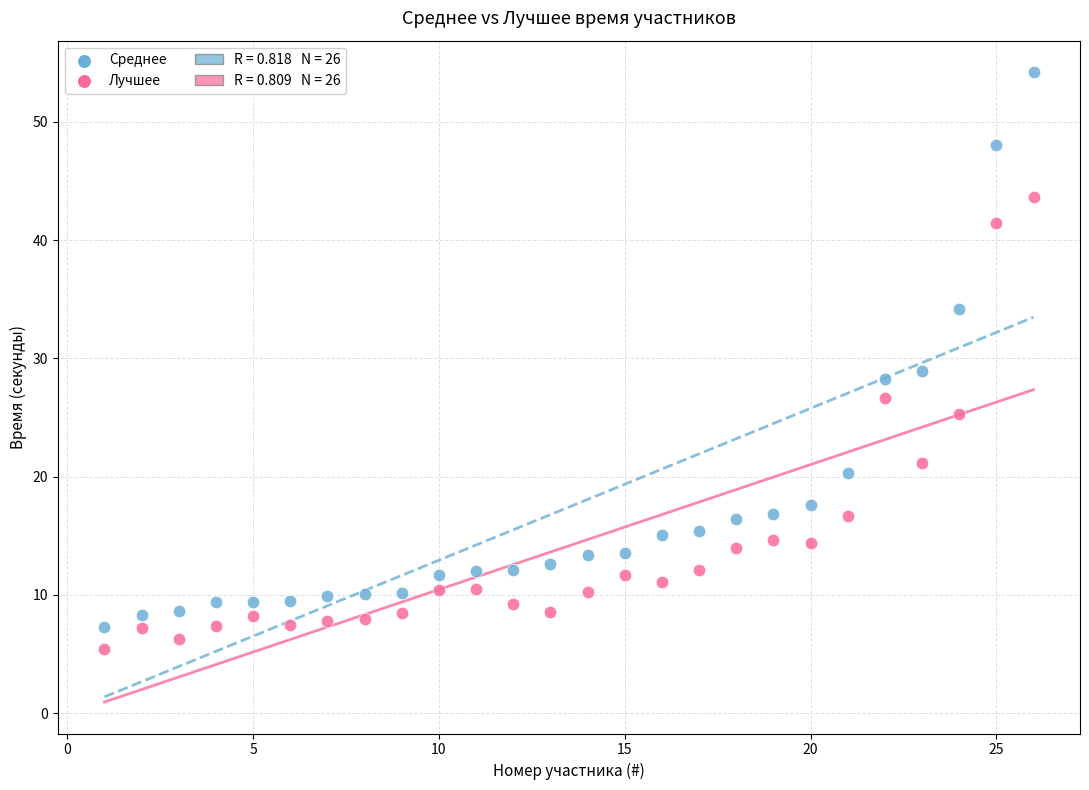

What is the X range (max minus min) for the scatter plot?

25.0